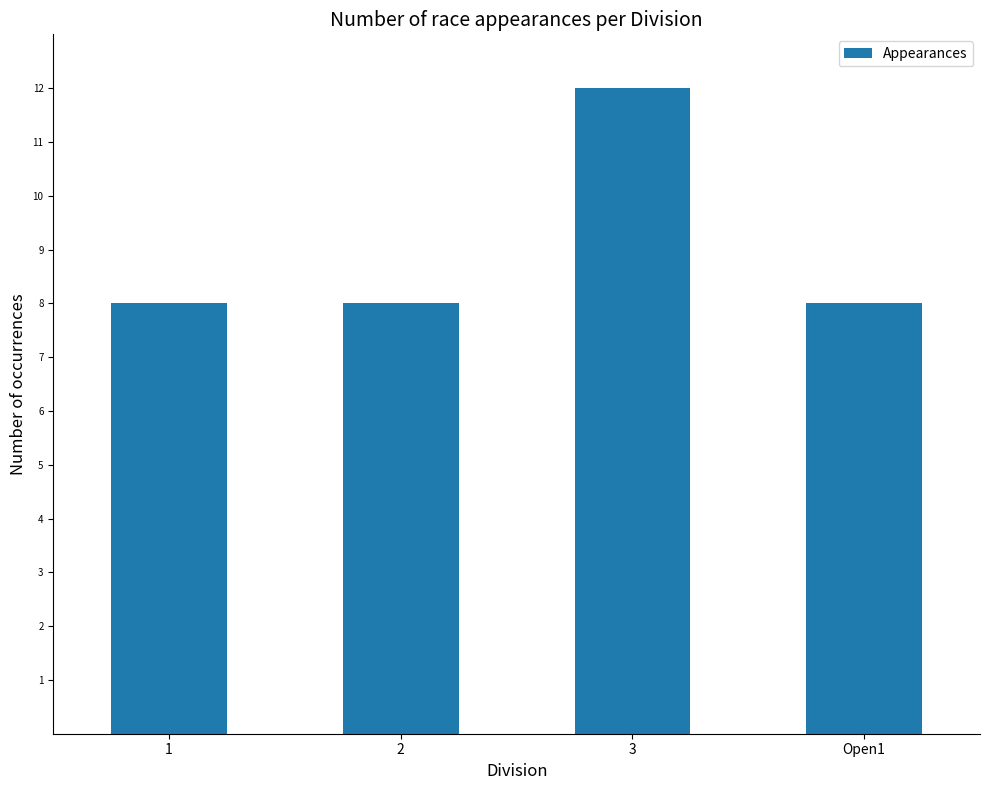

What is the value of the 1st bar from the left?

8